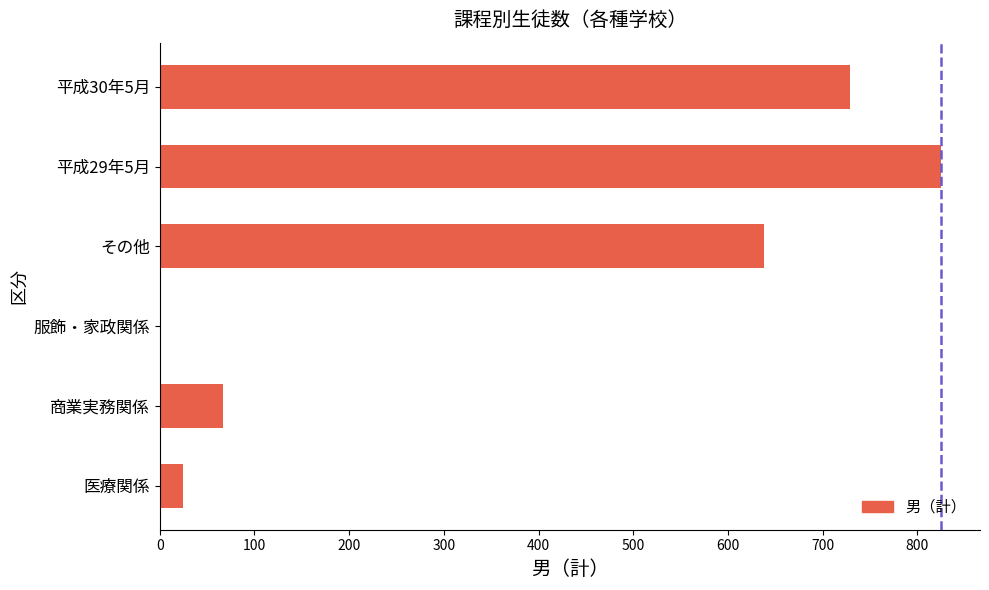

Which label corresponds to the largest value in the chart?

平成29年5月